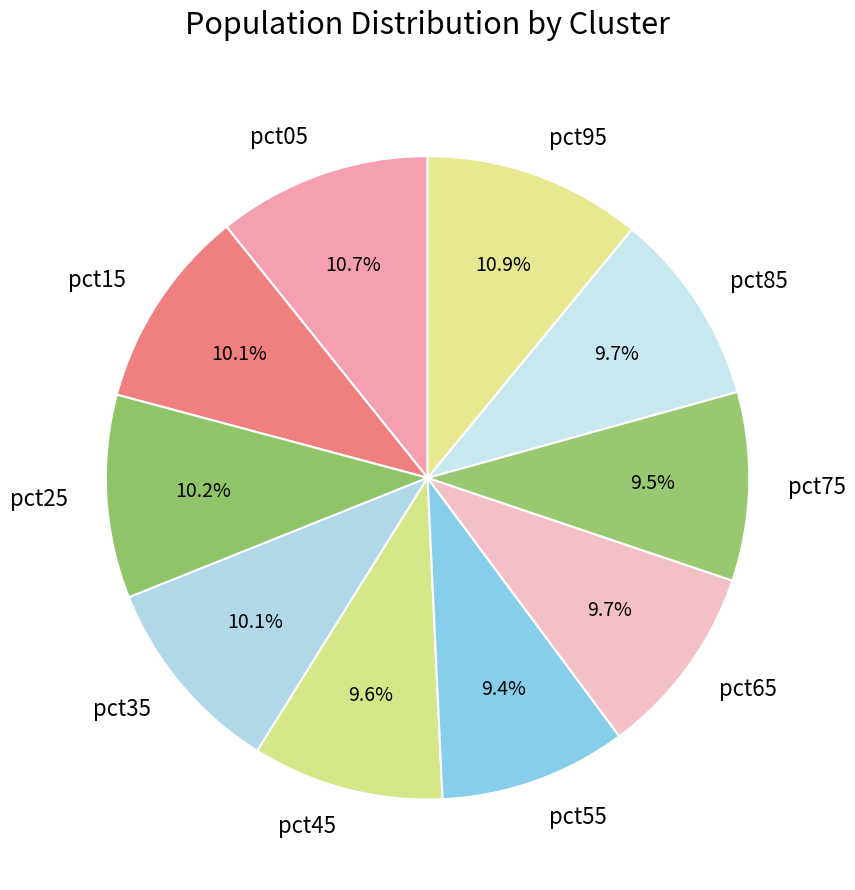

What is the ratio of the value at pct65 to the value at pct75?

1.0